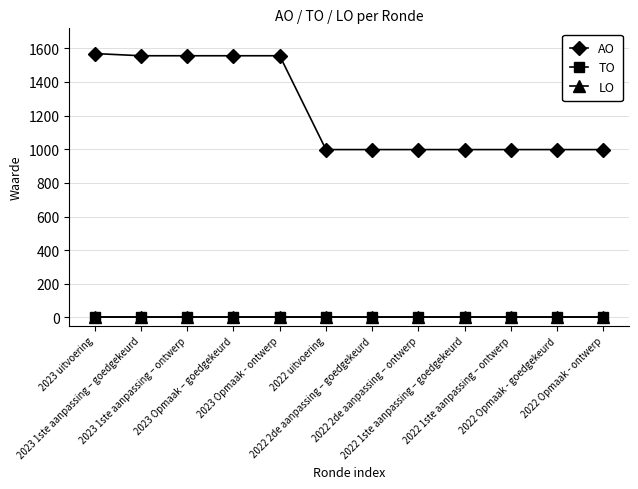

True or false: TO and AO intersect in this chart.

False